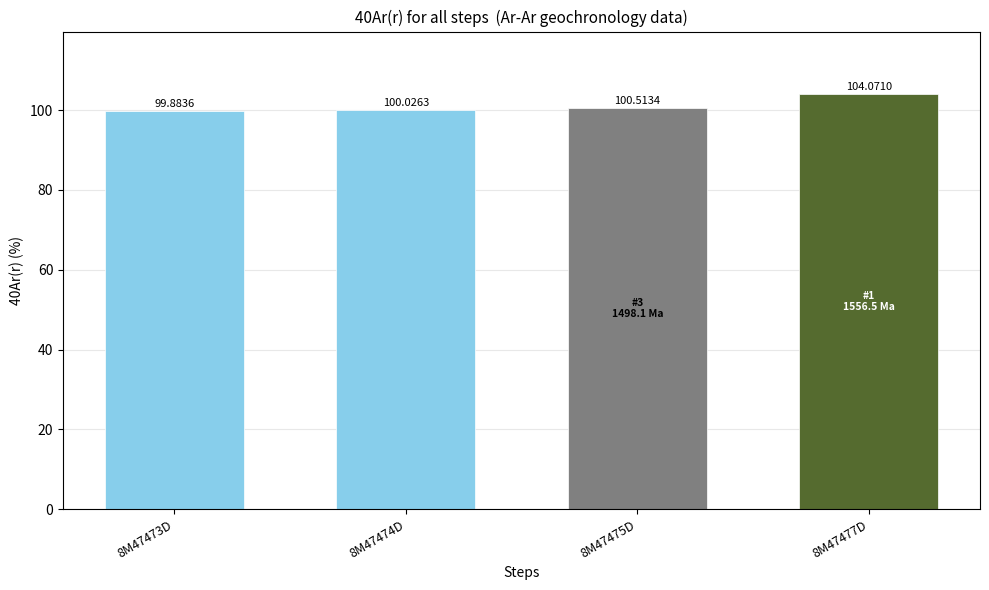

Count the number of categories in the chart.

4